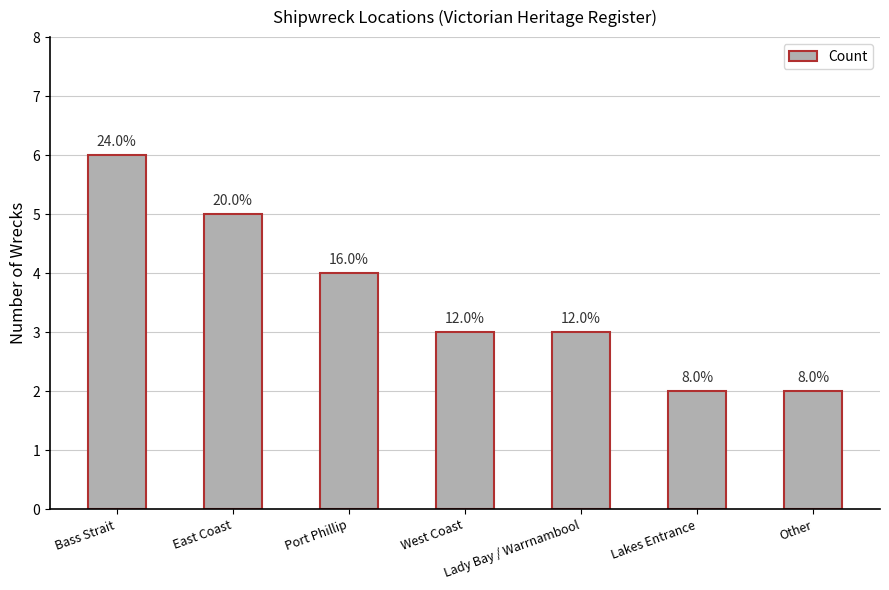

Does the chart contain any negative values?

No